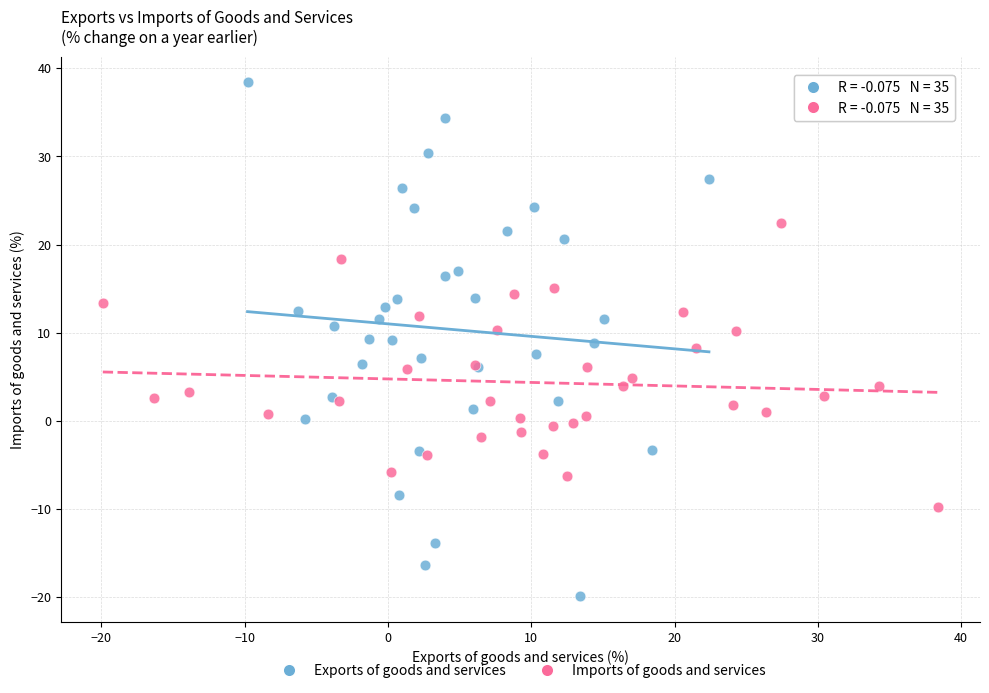

Which series contains the lowest Y value?

Exports of goods and services